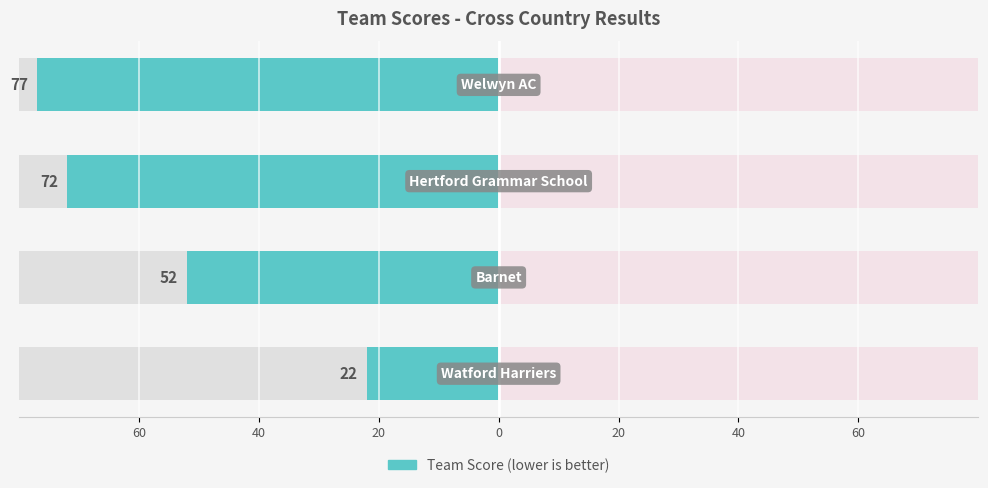

True or false: the data shows -30 at 60.

False